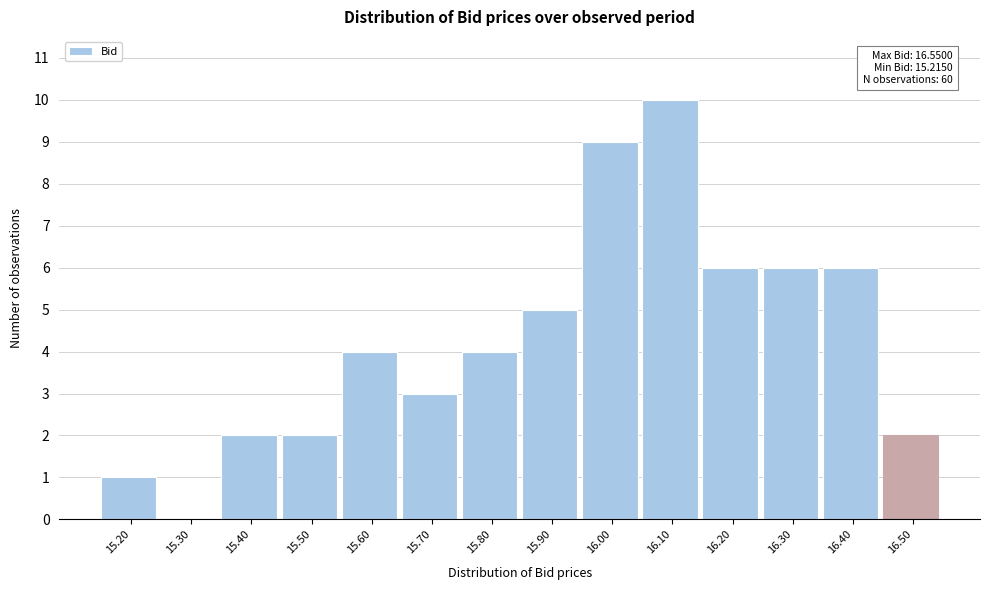

Reading left to right, list all the values displayed in this chart.

15.20=1	15.30=0	15.40=2	15.50=2	15.60=4	15.70=3	15.80=4	15.90=5	16.00=9	16.10=10	16.20=6	16.30=6	16.40=6	16.50=2